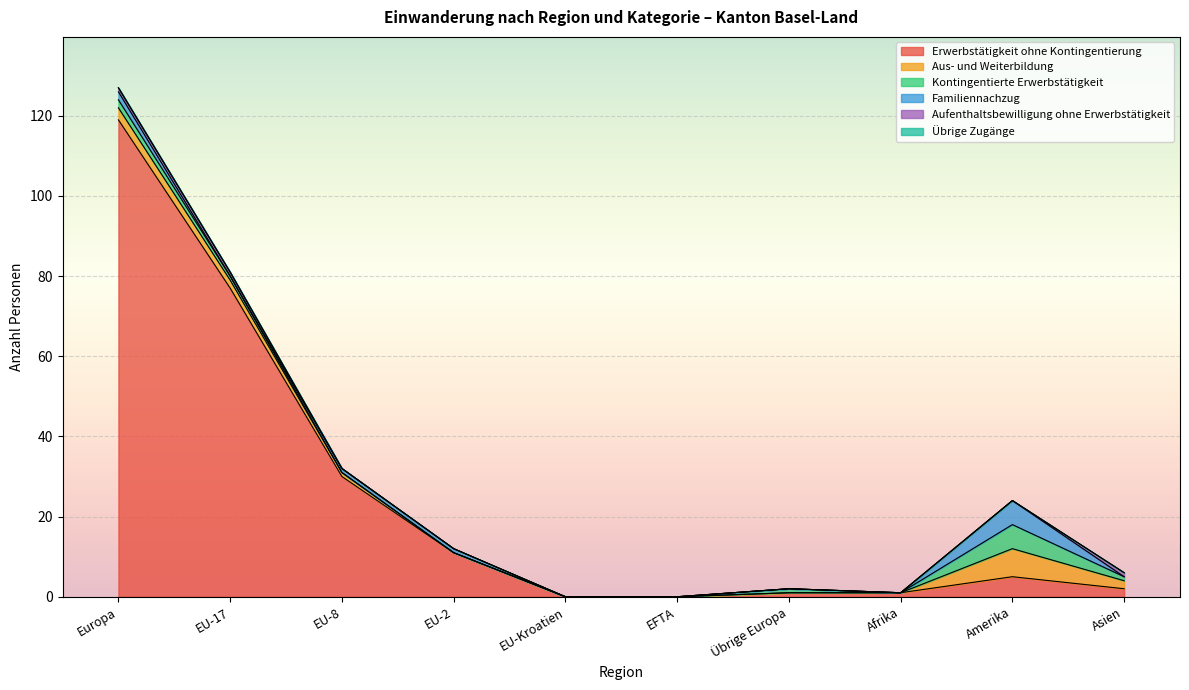

True or false: Erwerbstätigkeit ohne Kontingentierung and Übrige Zugänge intersect in this chart.

False